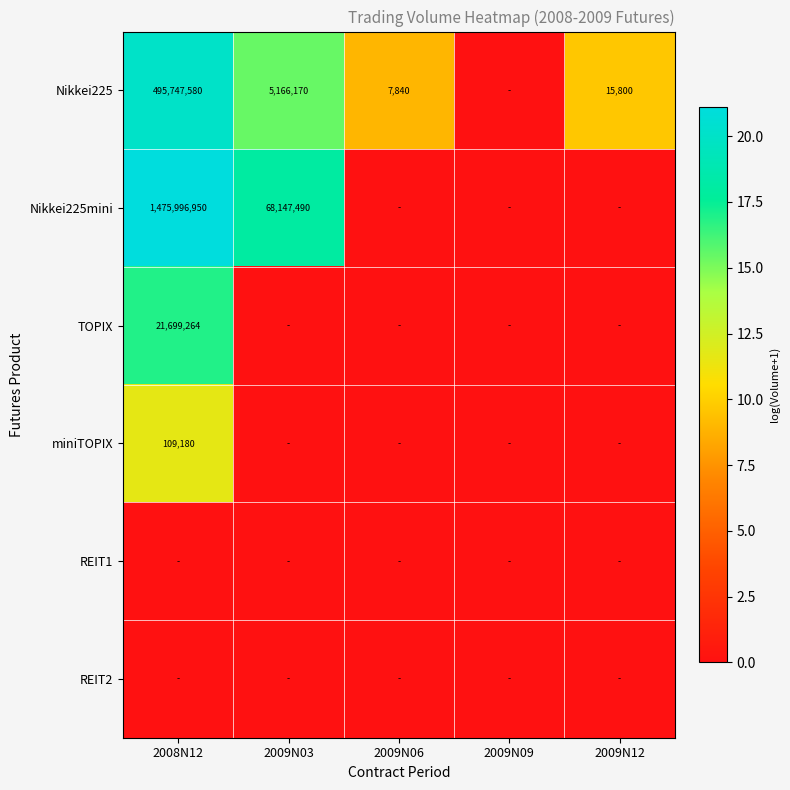

What is the spread (max minus min) of values at 2009N06?

9.0